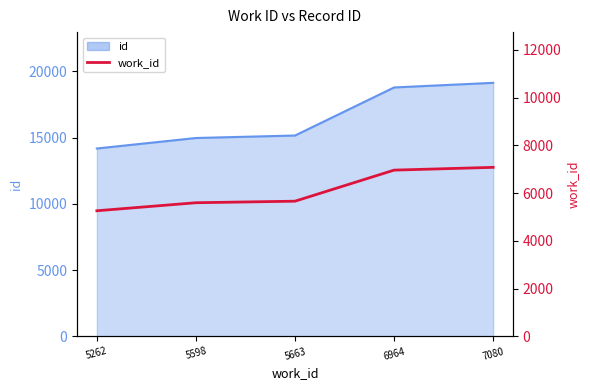

Between 7080 and 6964, which is larger?

7080